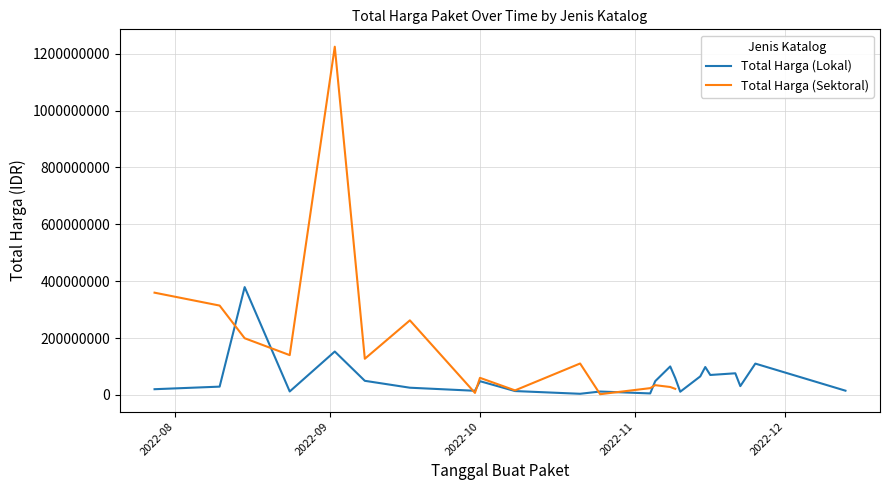

What is the maximum value for Total Harga (Lokal)?

379075000